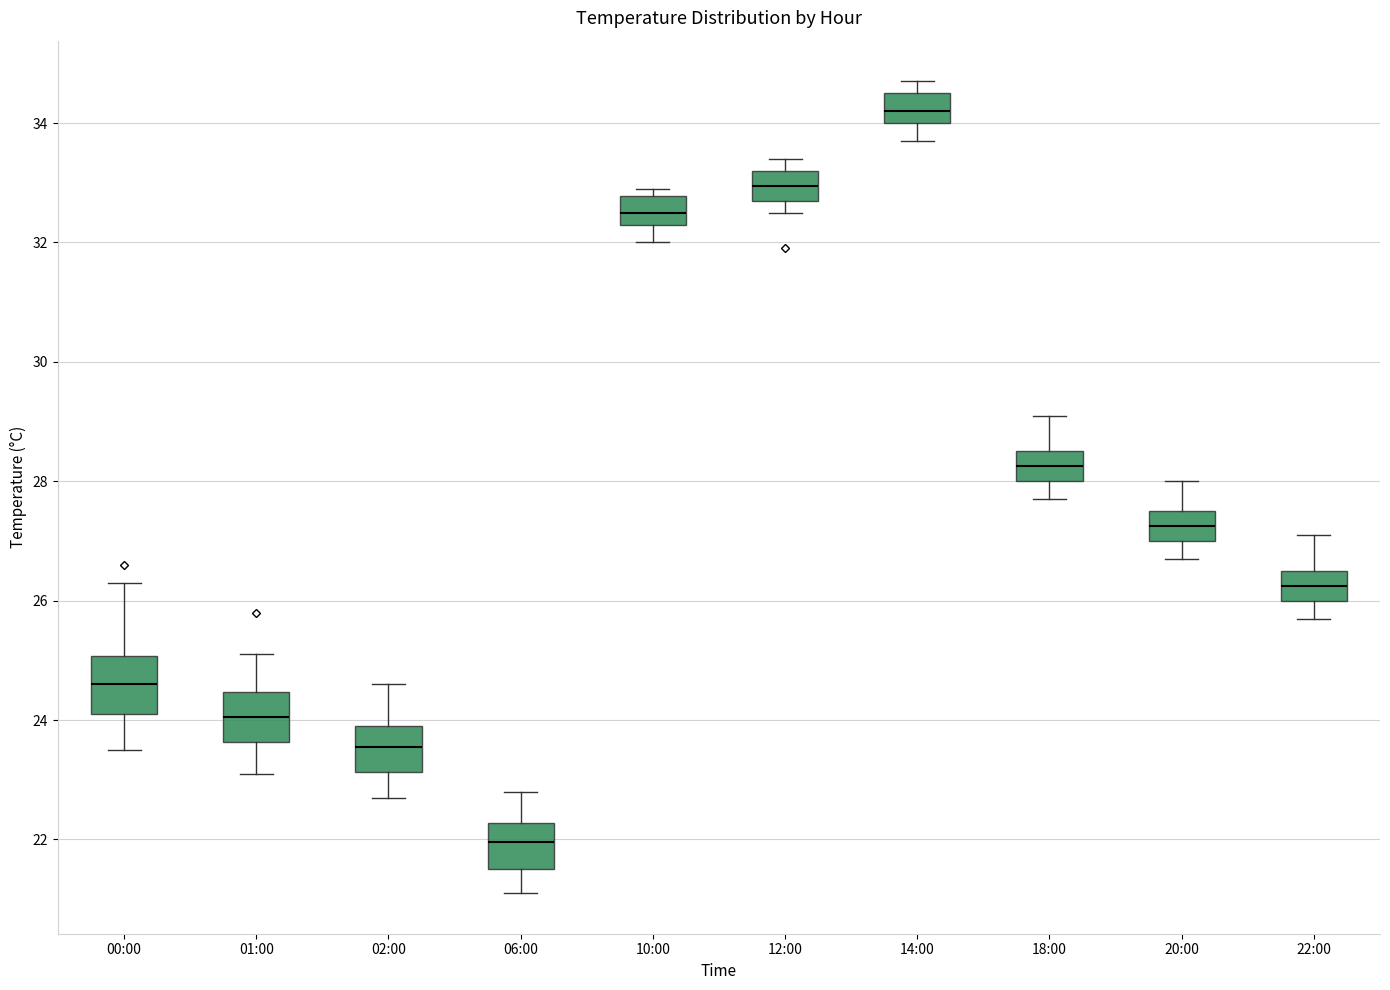

Reading left to right, transcribe this box plot: for each box, give where its median line is, the range the box spans, and where its two whiskers end, as read against the y-axis. The values are not printed on the chart, so give them approximately, as read against the axis.

00:00: median 24.6, box 24.2 to 25.0, whiskers 23.6 to 26.4
01:00: median 24.0, box 23.6 to 24.4, whiskers 23.2 to 25.2
02:00: median 23.6, box 23.2 to 24.0, whiskers 22.8 to 24.6
06:00: median 22.0, box 21.6 to 22.2, whiskers 21.2 to 22.8
10:00: median 32.6, box 32.4 to 32.8, whiskers 32.0 to 33.0
12:00: median 33.0, box 32.8 to 33.2, whiskers 32.6 to 33.4
14:00: median 34.2, box 34.0 to 34.6, whiskers 33.8 to 34.8
18:00: median 28.2, box 28.0 to 28.6, whiskers 27.8 to 29.2
20:00: median 27.2, box 27.0 to 27.6, whiskers 26.8 to 28.0
22:00: median 26.2, box 26.0 to 26.6, whiskers 25.8 to 27.2